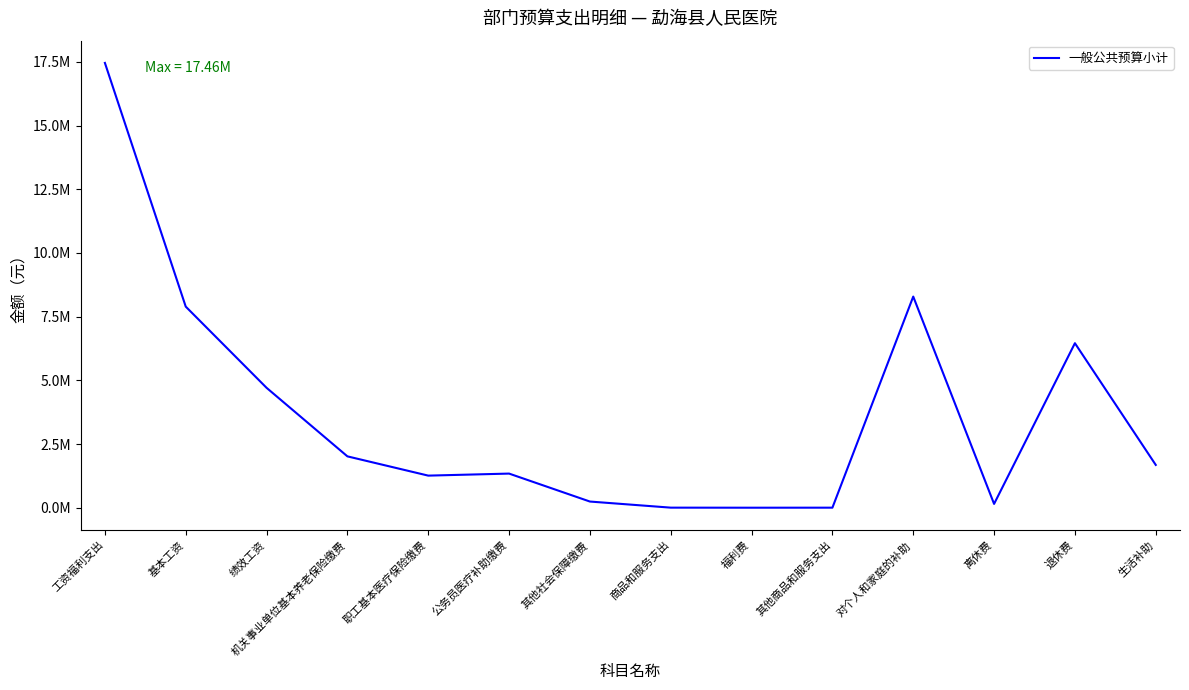

How many interior local peaks (higher than both neighbors) does the data have?

3